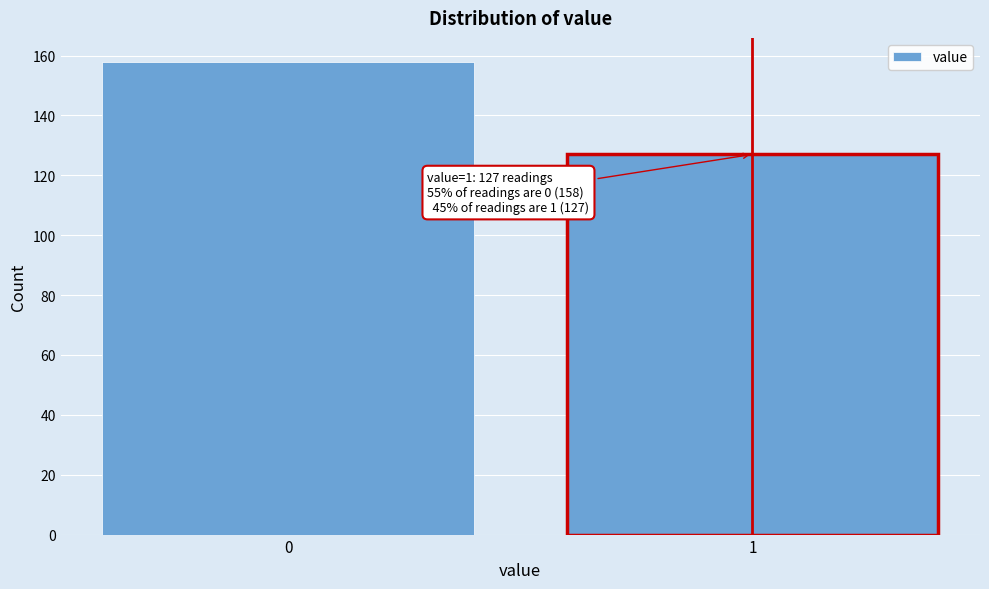

Reading left to right, transcribe all the data shown in this chart.

158	127